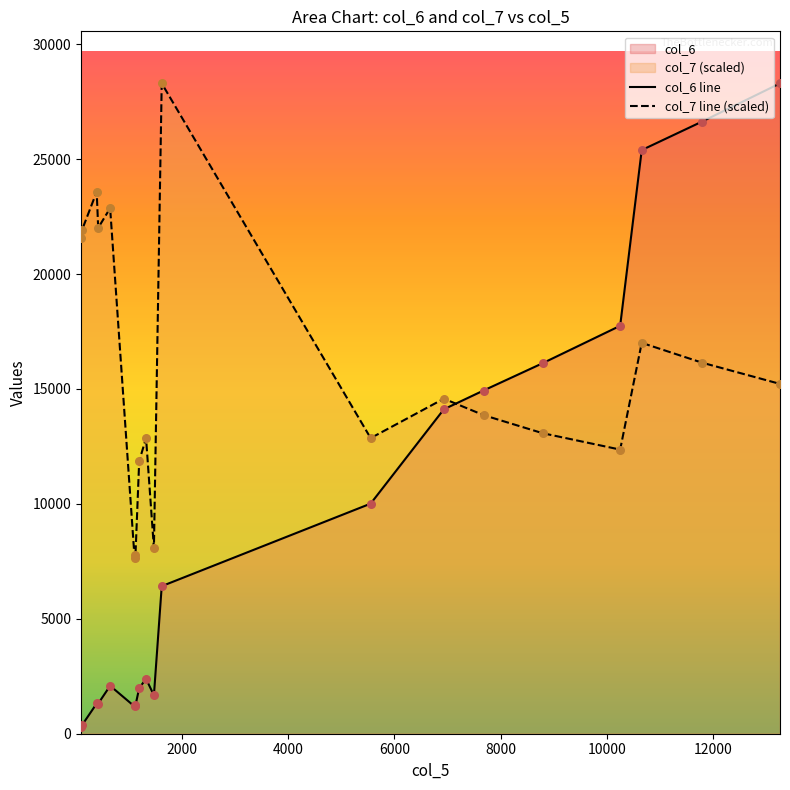

Which series contains the lowest Y value?

col_6 line